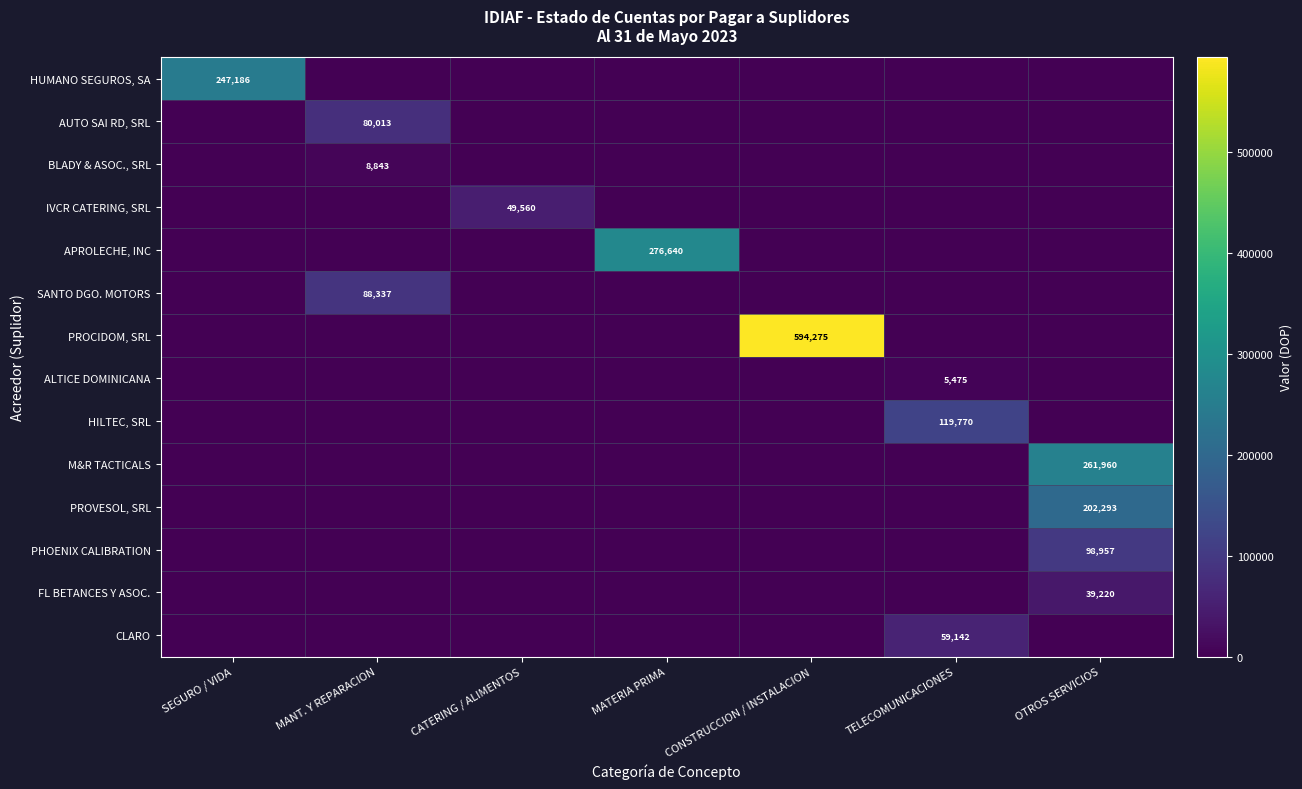

The HUMANO SEGUROS, SA series shows 400920 at SEGURO / VIDA. True or false?

False